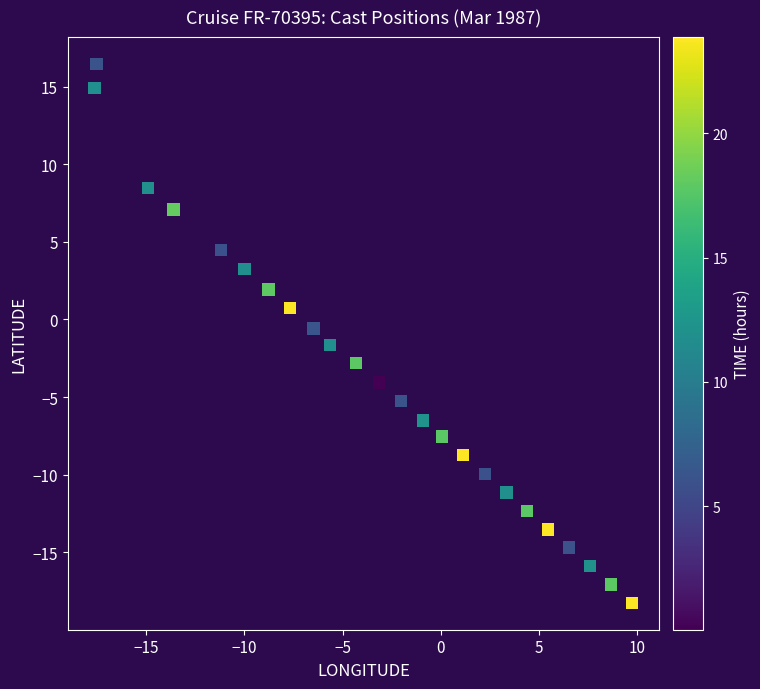

What is the range of Y values (max minus min)?

34.7